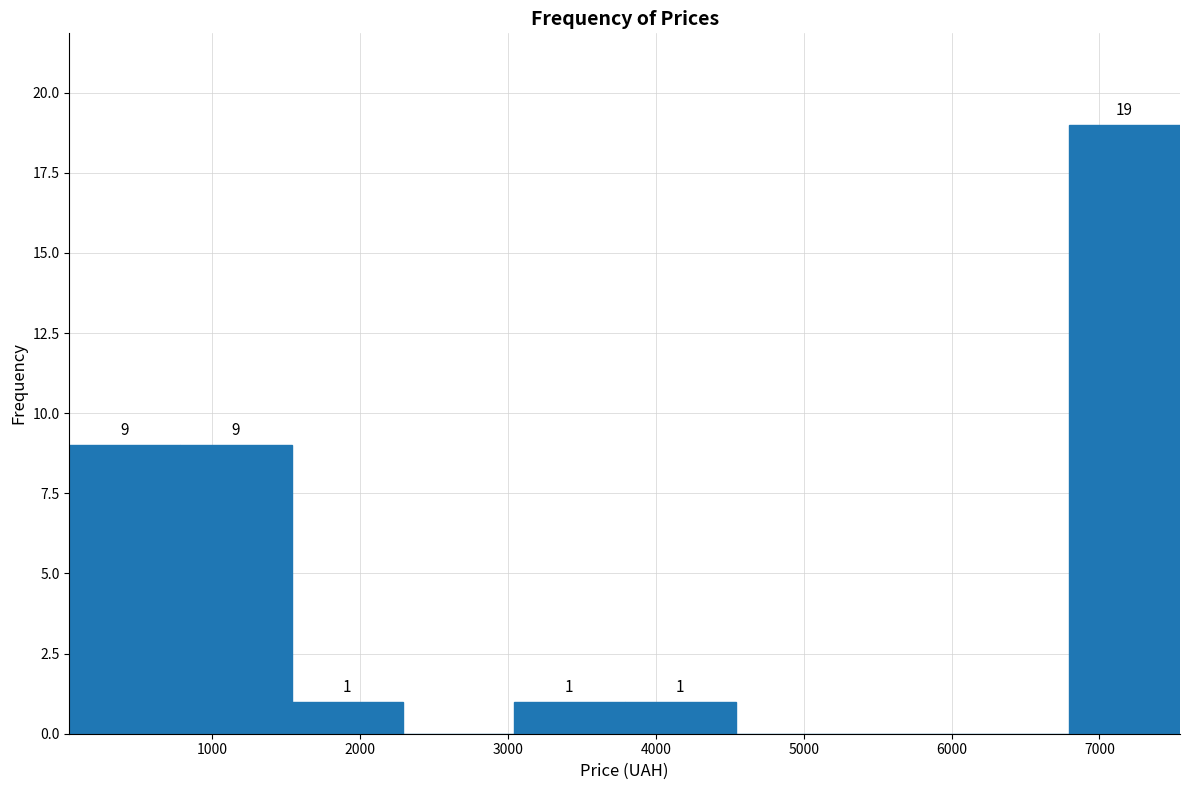

Which range on the x-axis has the tallest bar?

6800 to 7500